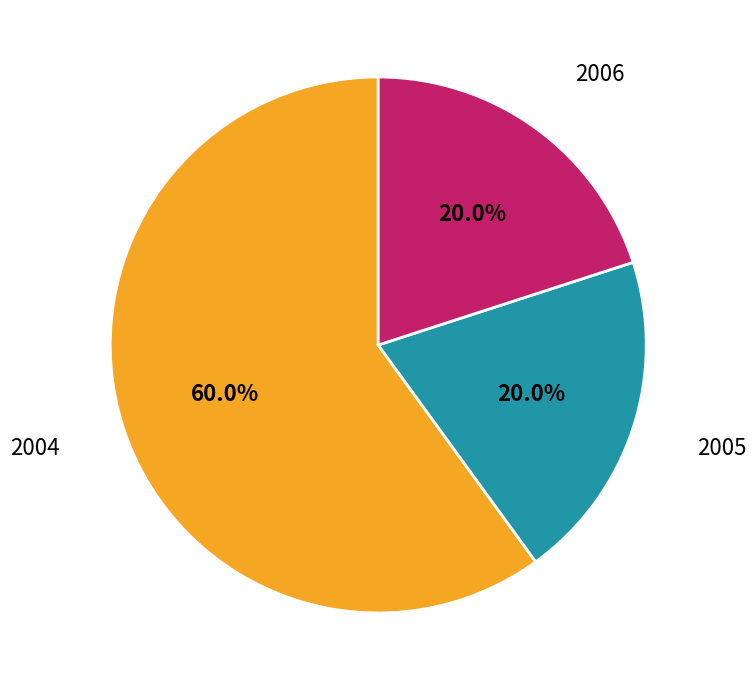

Which slice is the largest?

2004